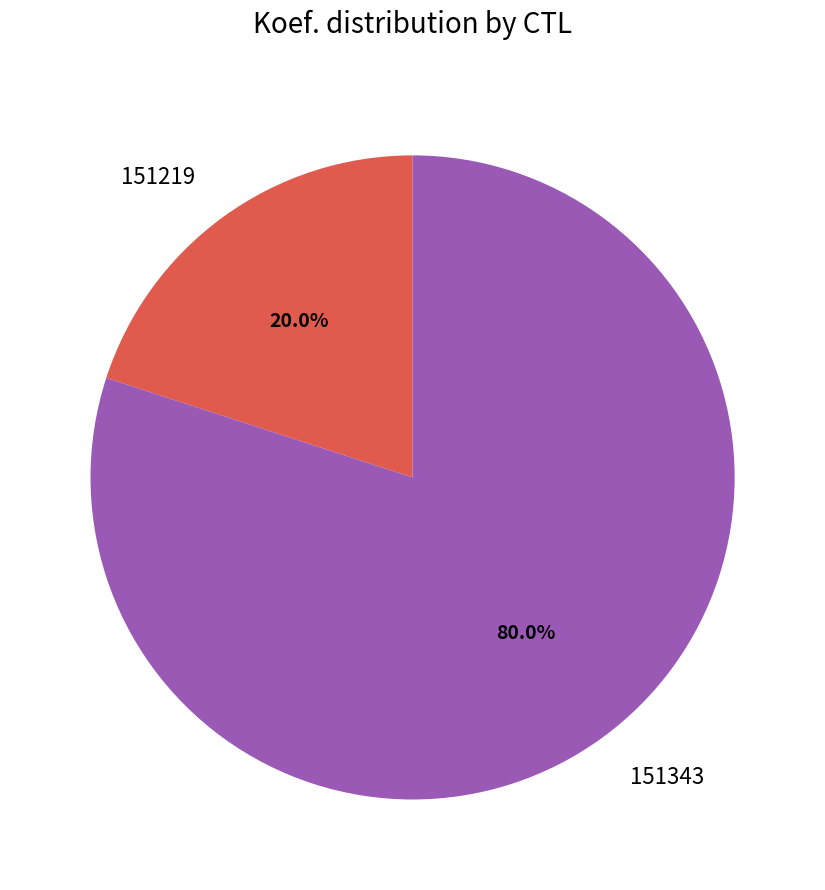

Does 151343 represent more than half of the total?

Yes